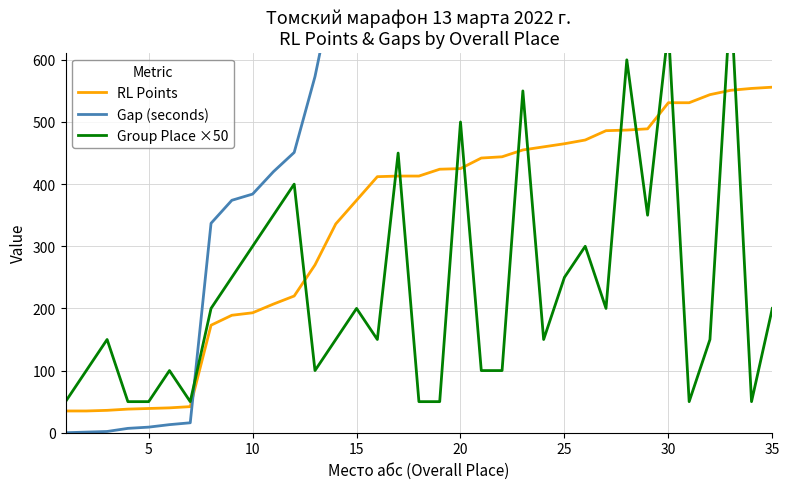

The RL Points series shows 261 at 20. True or false?

False